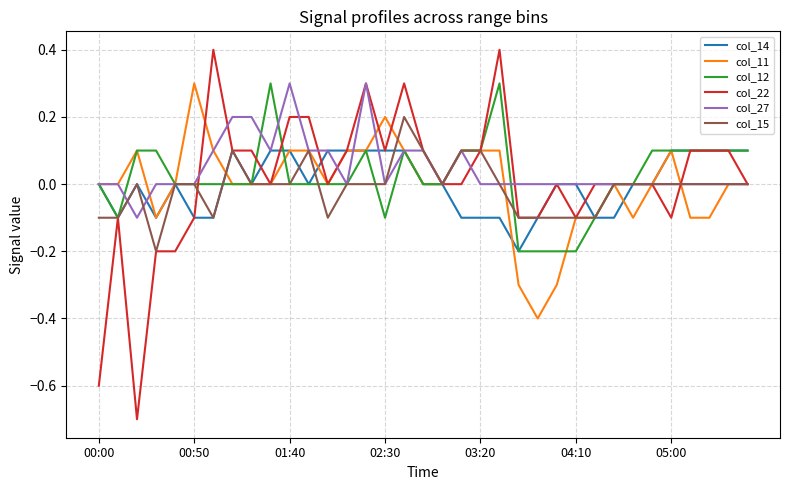

What is the minimum value for col_11?

-0.4